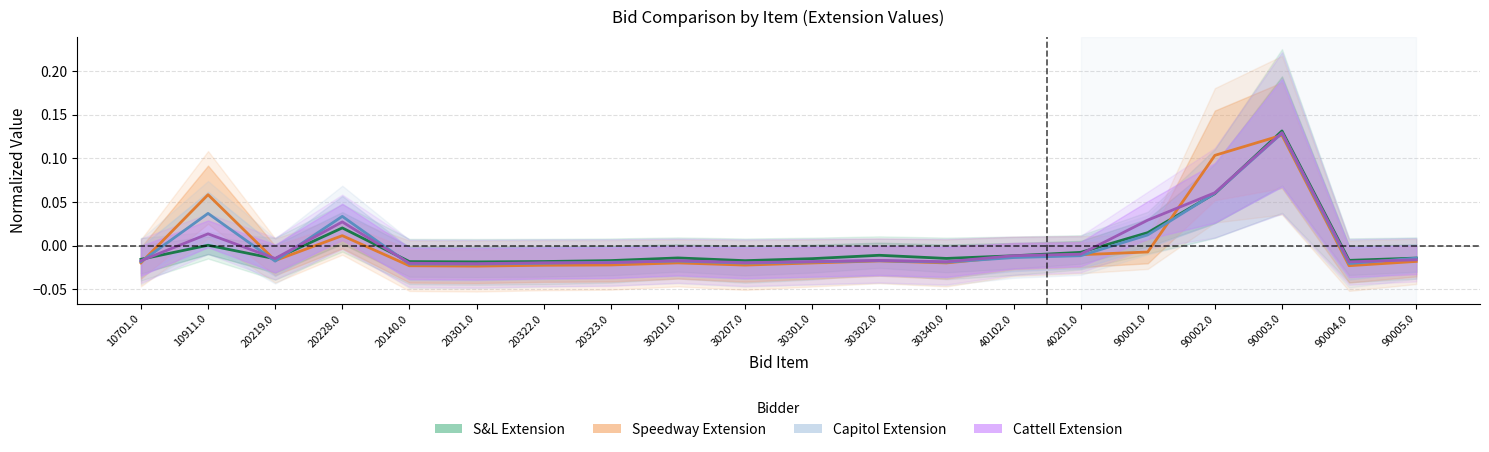

How many values in the Speedway Extension series exceed 0?

4